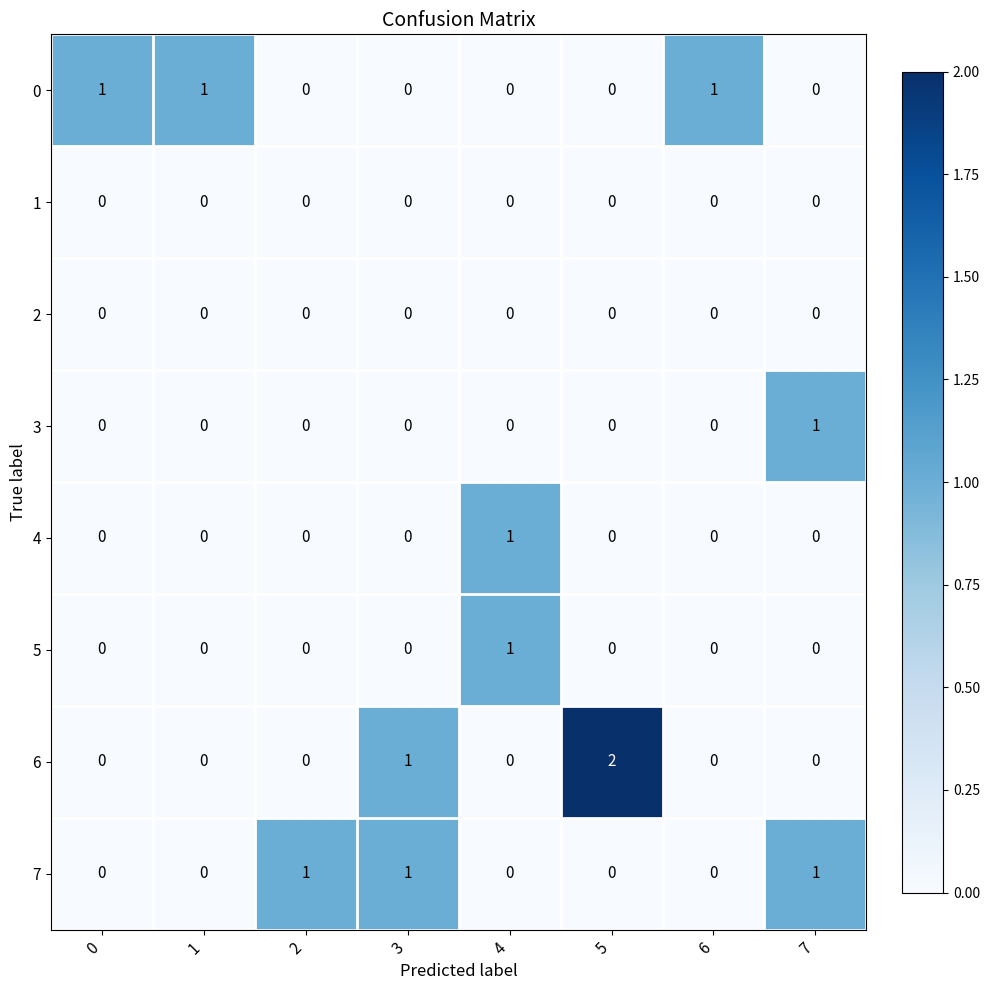

Count the number of data series in this chart.

8